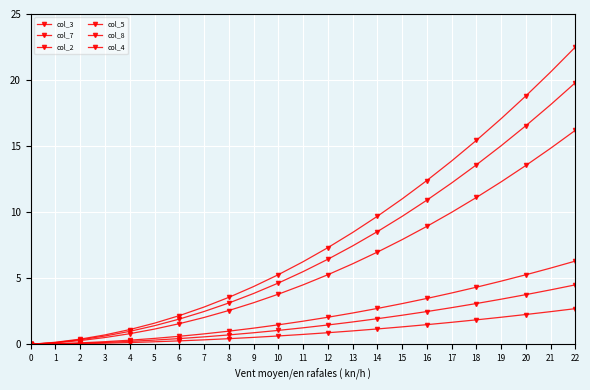

True or false: col_2 has a value of 0.5 at 2.

False